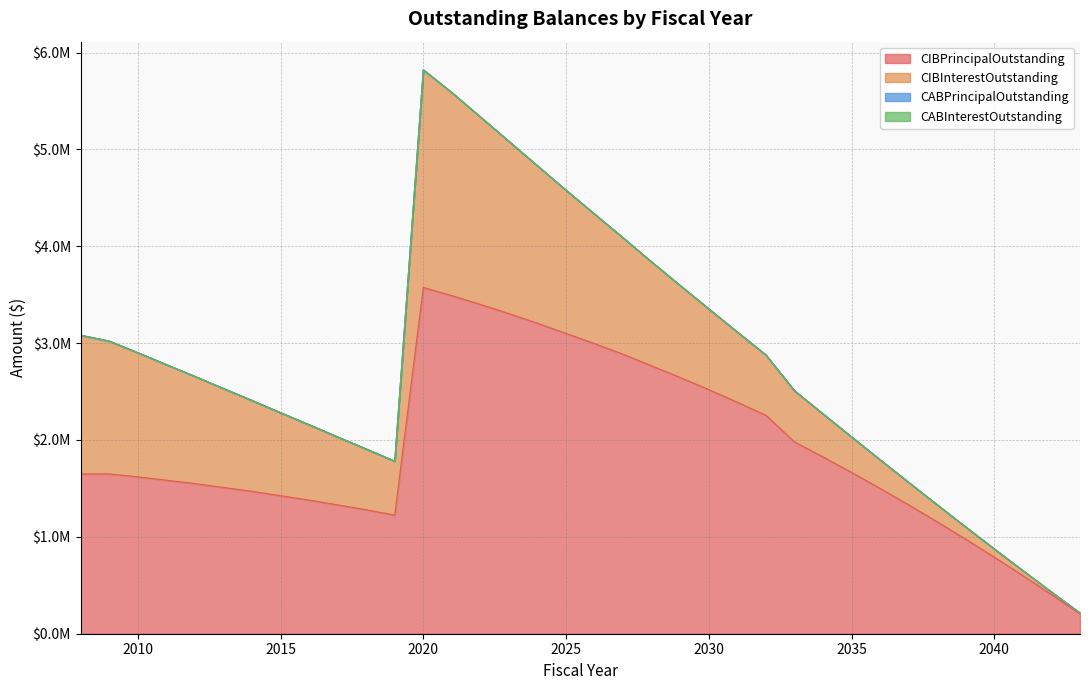

Does the chart display data point markers on the line(s)?

No